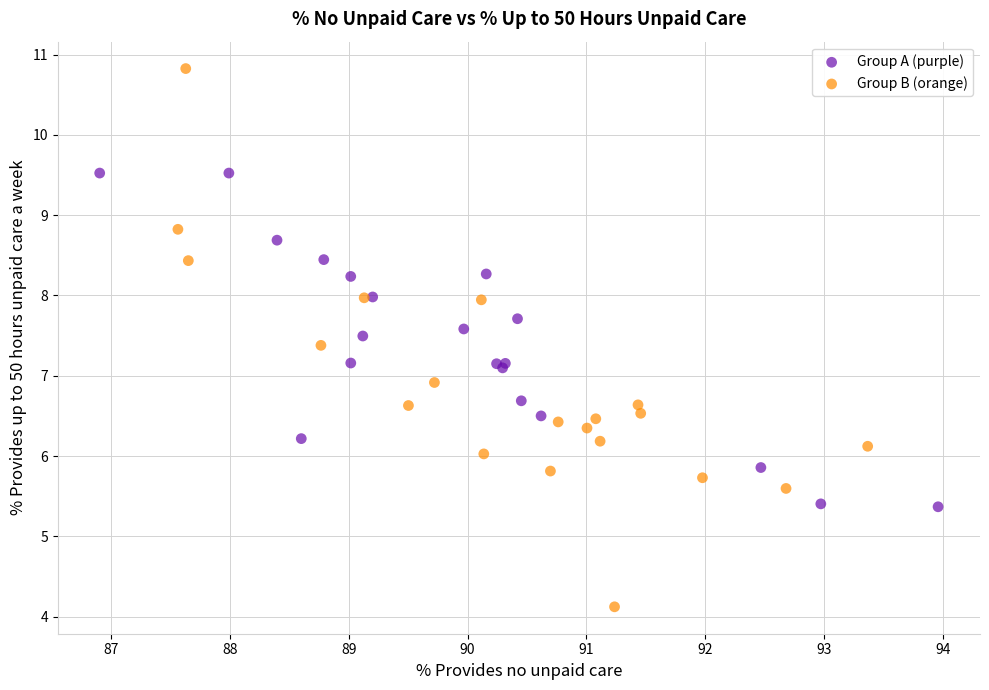

Which series contains the lowest Y value?

Group B (orange)